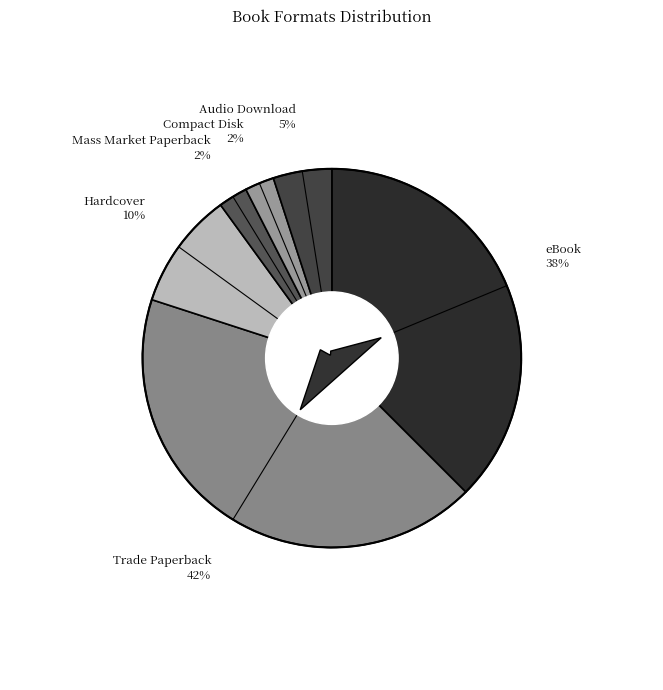

What is the change in value from Hardcover to Audio Download?

-2